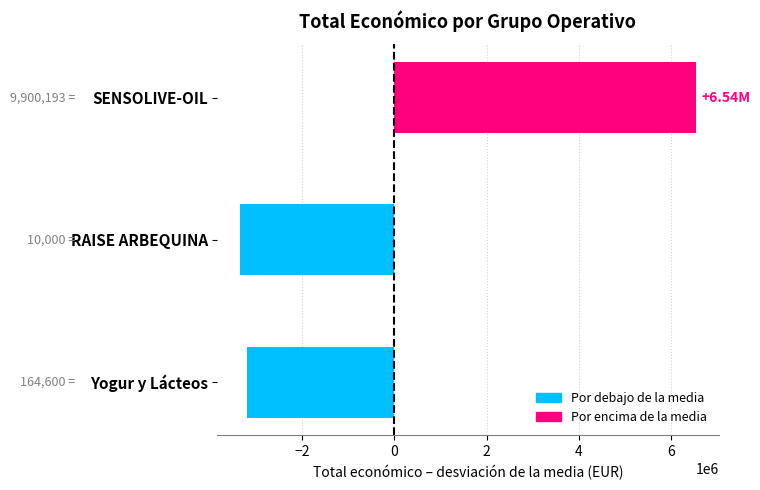

Between Yogur y Lácteos and SENSOLIVE-OIL, which is larger?

SENSOLIVE-OIL